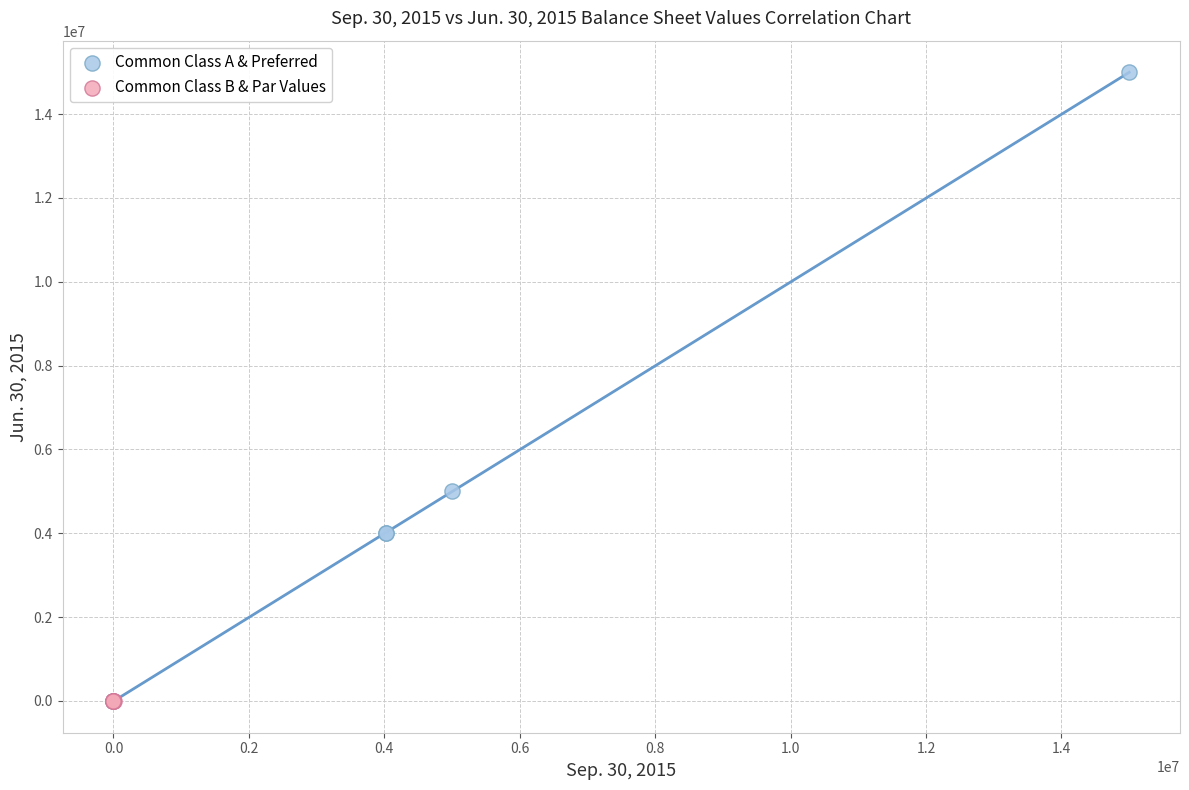

Which series has the largest Y range (max minus min)?

Common Class A & Preferred